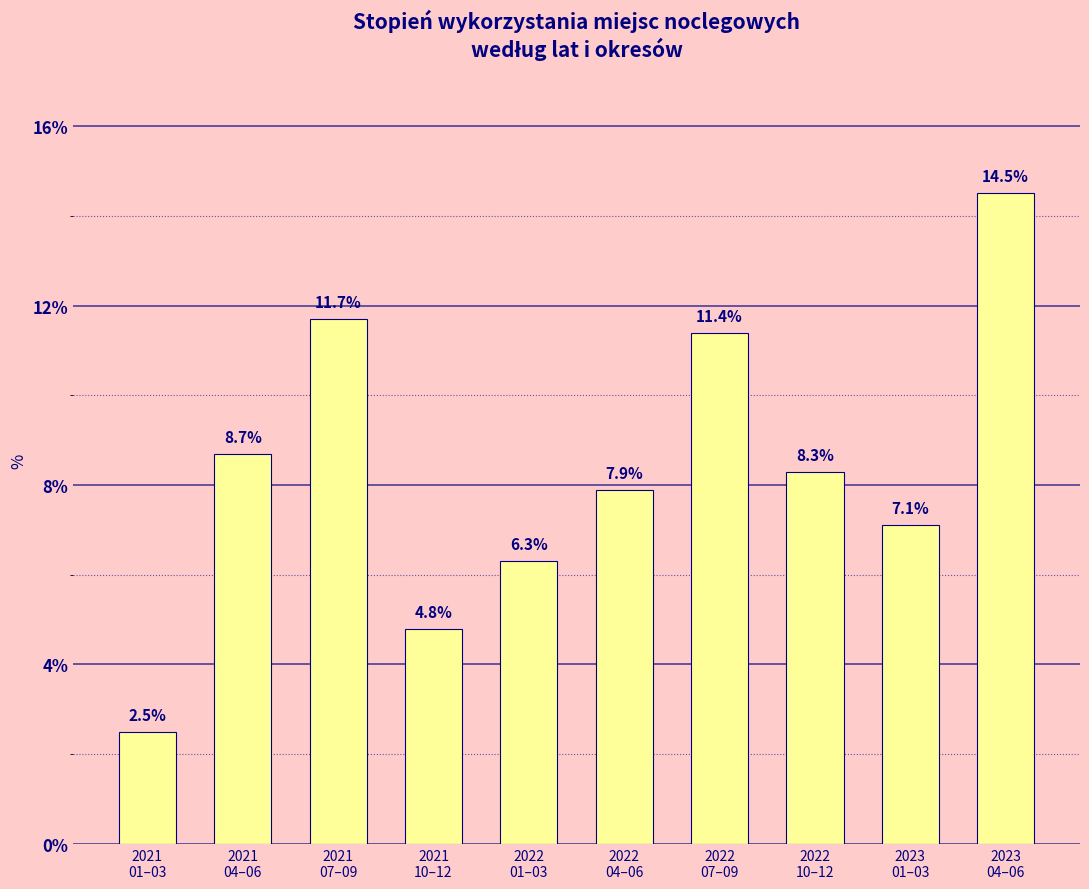

The value at 2022
04–06 is 7.9. True or false?

True